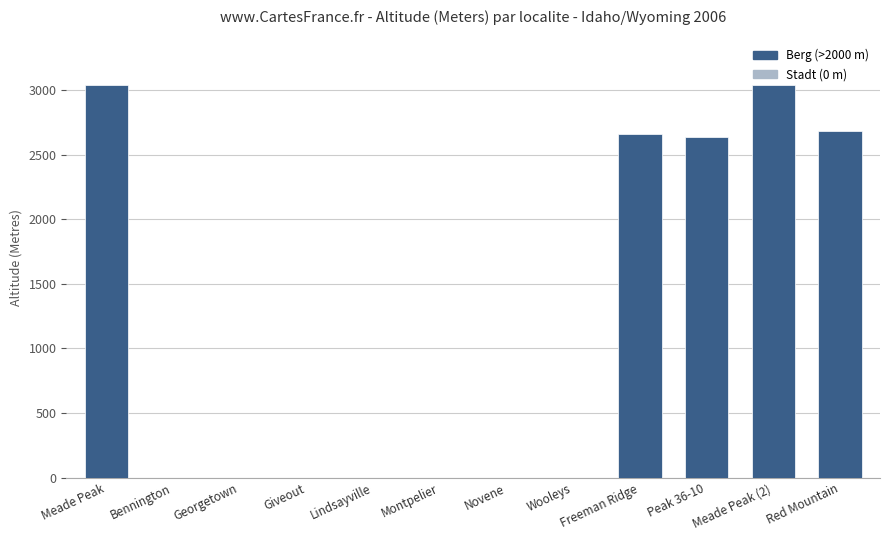

What is the sum of all values?

14058